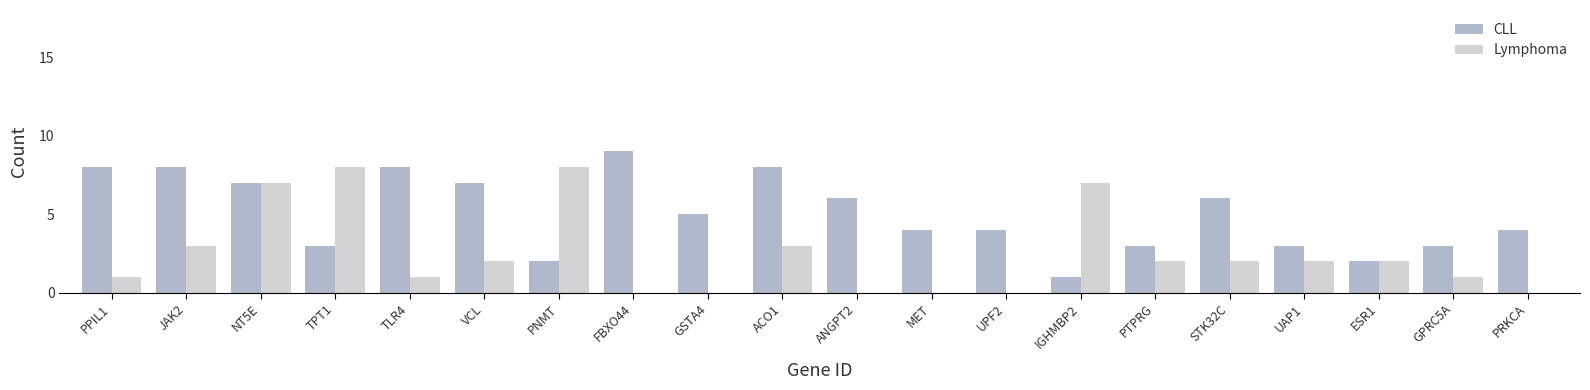

What is the maximum value shown in the chart?

9